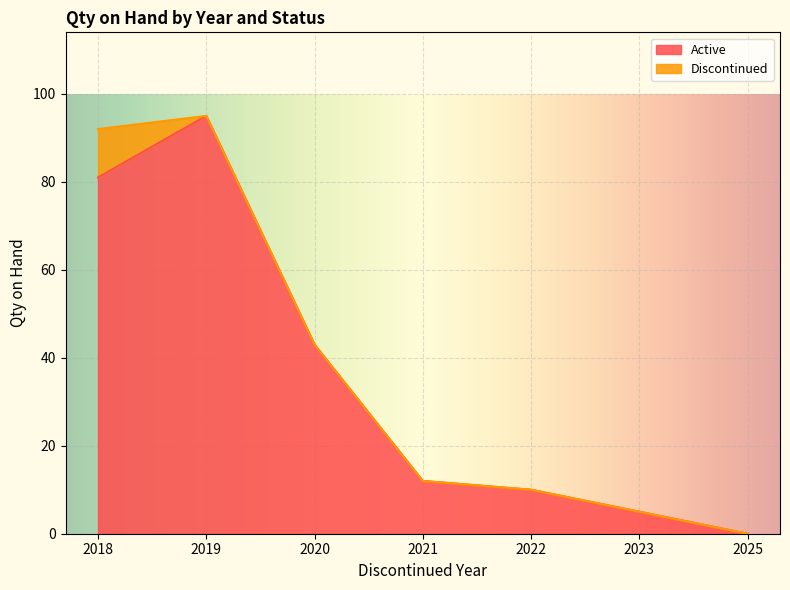

At which label is the value closest to 47?

2020